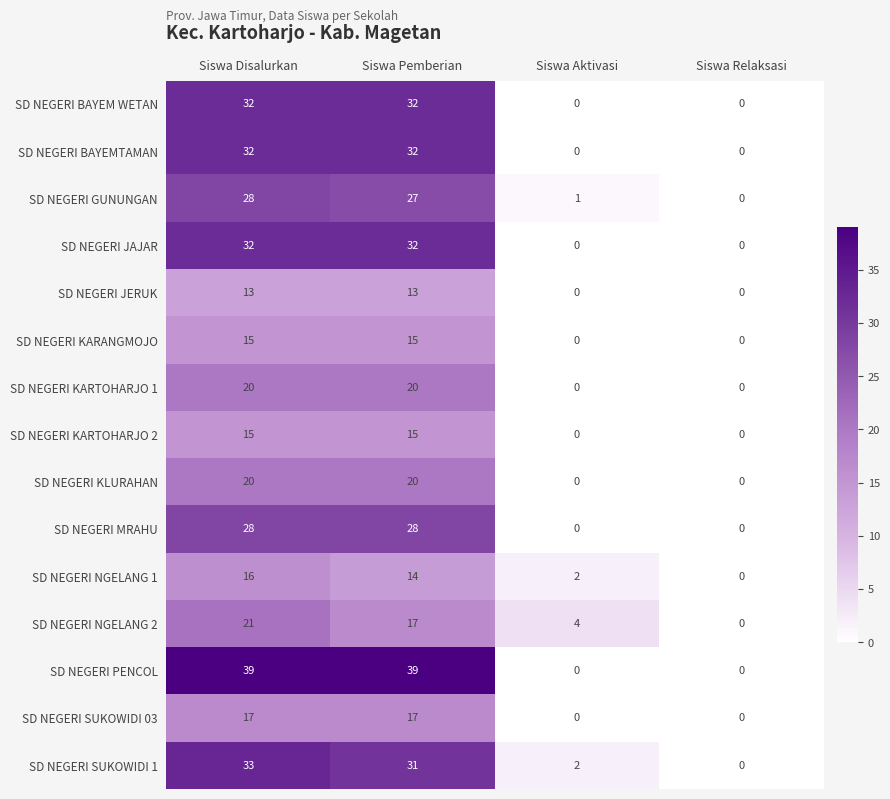

What is the difference between the second highest and second lowest values in the SD NEGERI JERUK series?

13